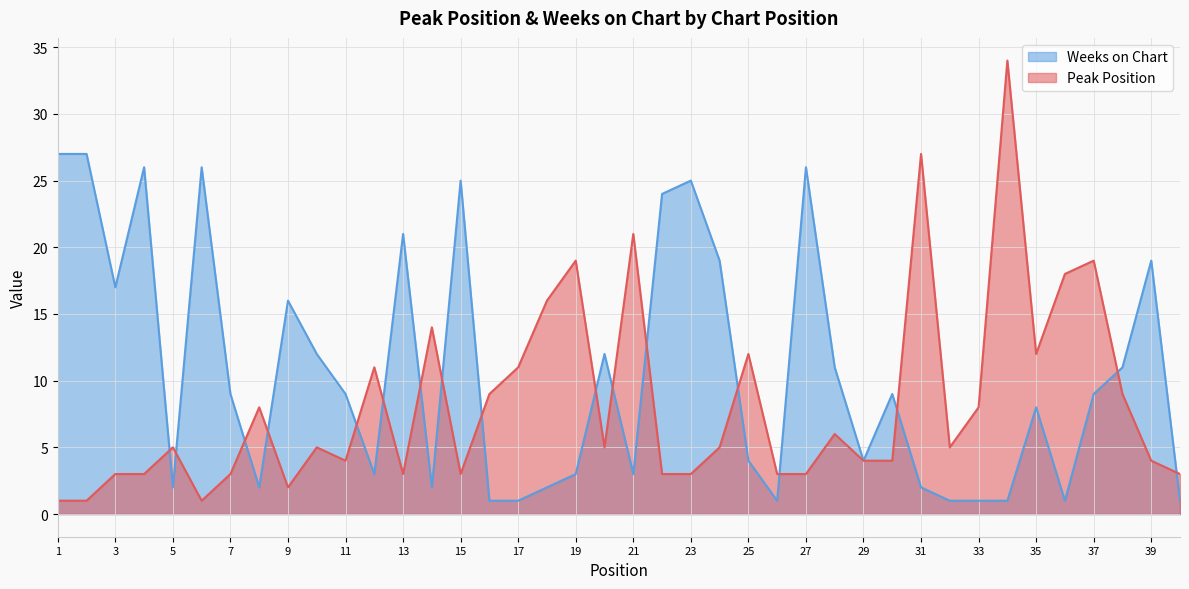

Is the value of Peak Position at 21 greater than the value of Weeks on Chart at 27?

No